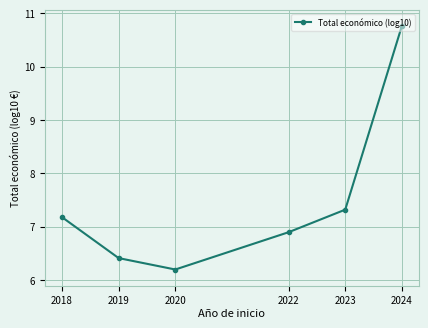

At which category does the chart reach its peak across all series?

2024